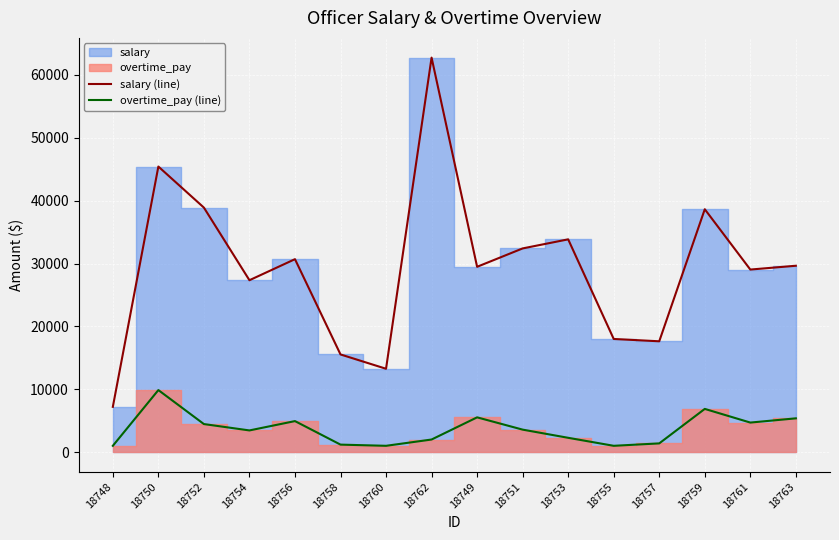

Reading left to right, extract all data points from this chart.

salary (line): 18748=7198.5	18750=45422.1	18752=38889.9	18754=27340.1	18756=30688.2	18758=15533.0	18760=13255.0	18762=62750.9	18749=29476.0	18751=32398.2	18753=33843.1	18755=17995.5	18757=17626.0	18759=38631.5	18761=29036.5	18763=29643.3
overtime_pay (line): 18748=1000.0	18750=9866.4	18752=4458.4	18754=3446.8	18756=4931.3	18758=1189.0	18760=1000.0	18762=2000.0	18749=5526.6	18751=3573.2	18753=2272.8	18755=1000.0	18757=1384.8	18759=6870.2	18761=4696.1	18763=5367.9